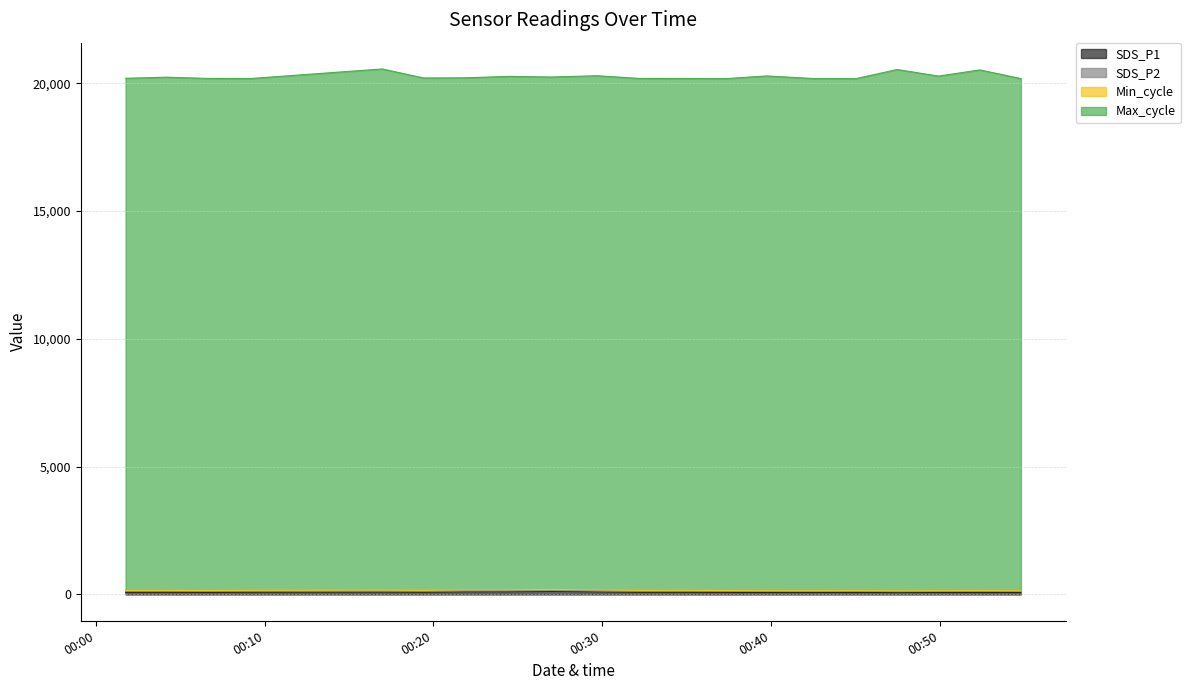

Read the SDS_P1 value at 2021/12/14 00:24:26.

100.8